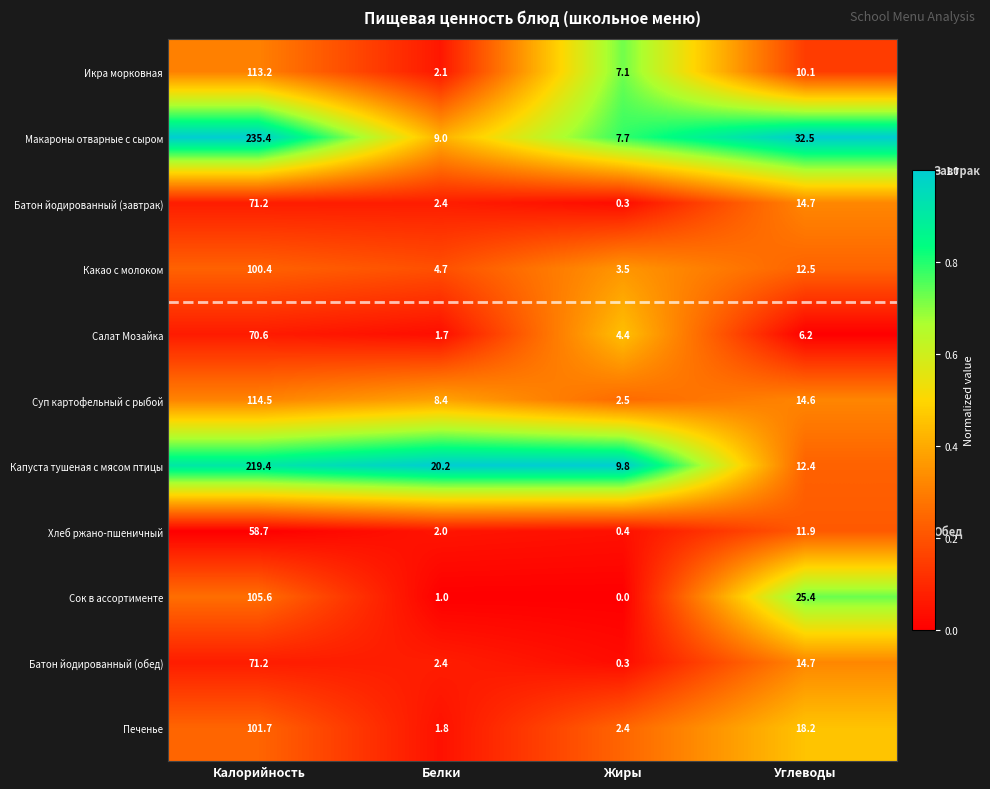

Rank the categories by Капуста тушеная с мясом птицы value from lowest to highest.

Жиры, Углеводы, Белки, Калорийность